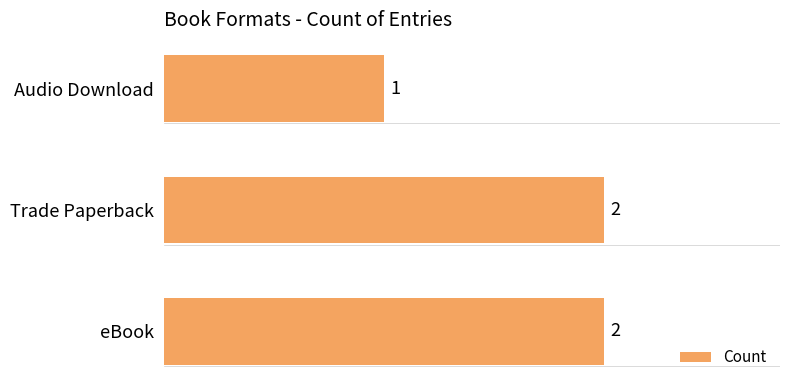

Are the bars grouped side by side (vs. stacked)?

No